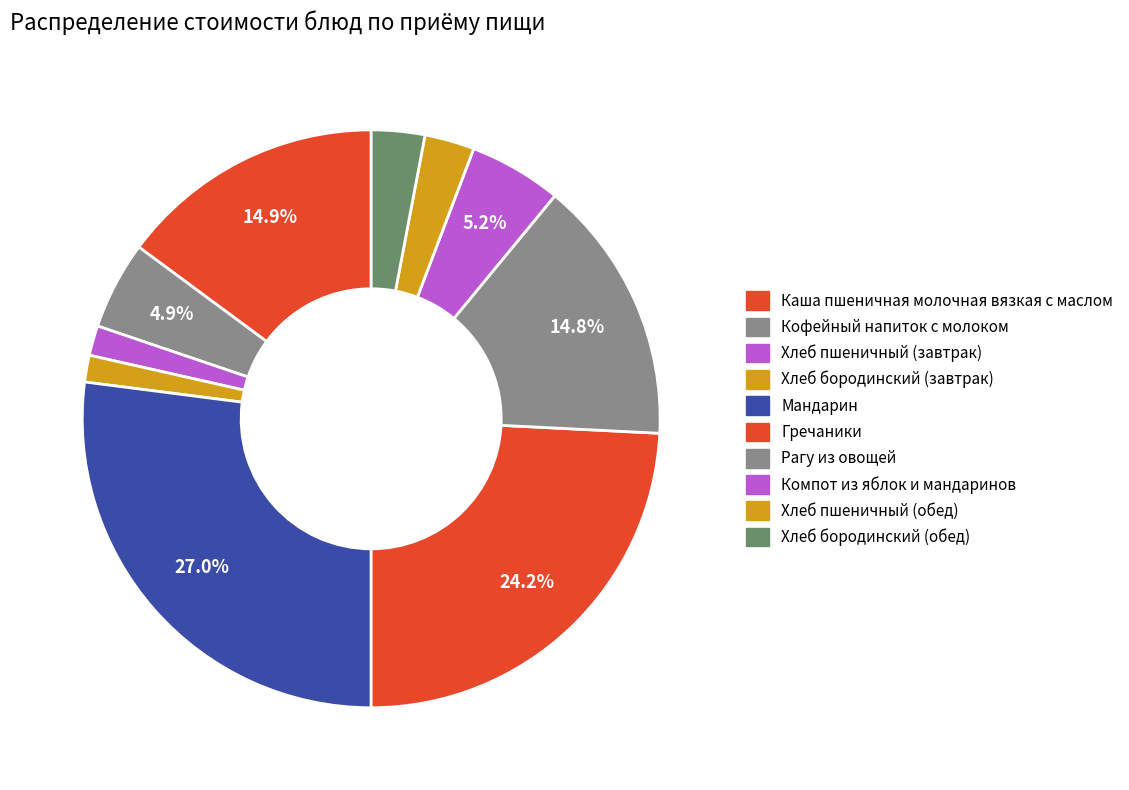

Count the number of slices in the pie.

10